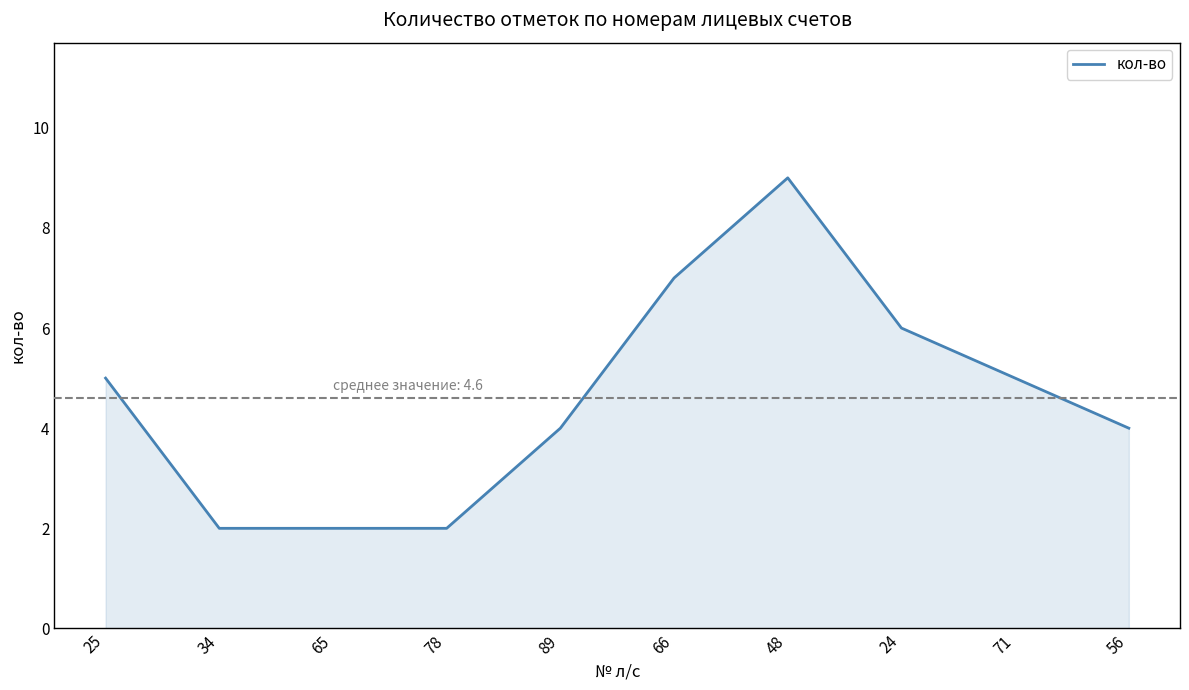

What position from the right is 66?

5